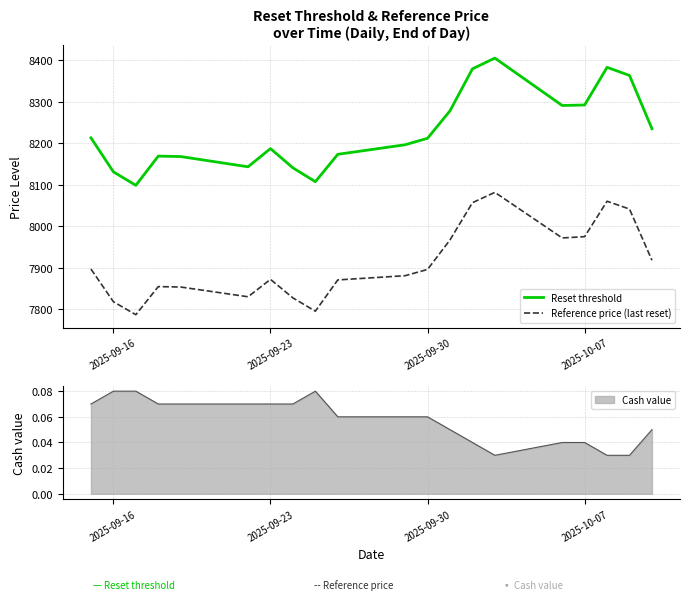

What is the lowest value of the Reference price (last reset) series?

7787.0